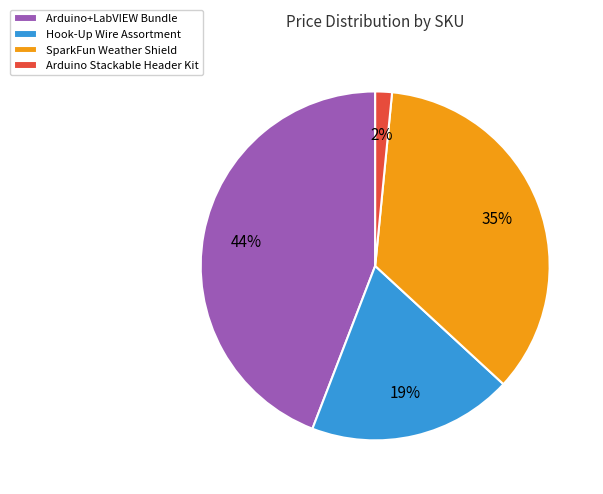

Which slice is the largest?

Arduino+LabVIEW Bundle